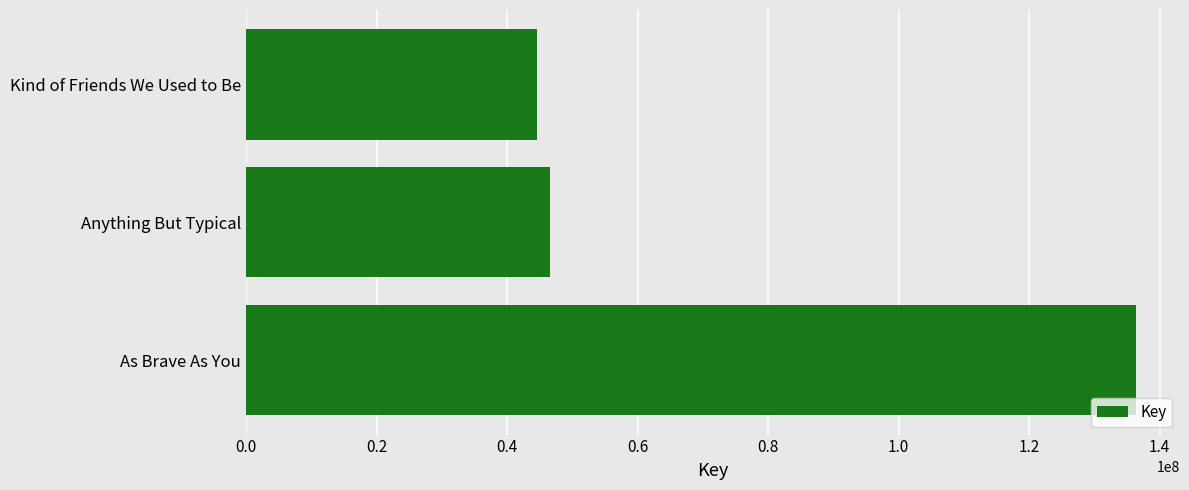

How many values are below 46593613?

1